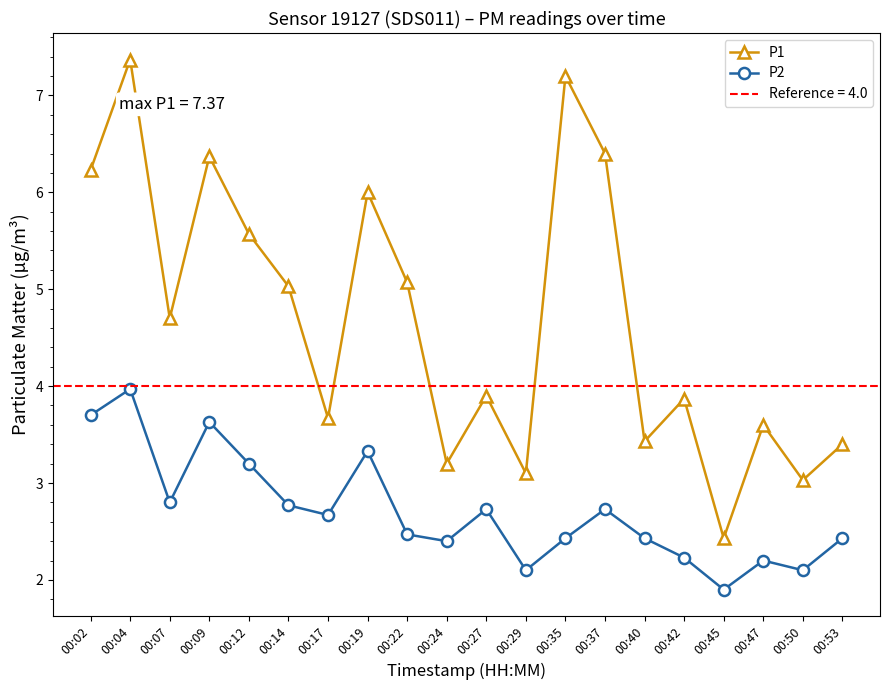

Reading right to left, what are all the values shown in this chart?

P1: 3.4	3.0	3.6	2.4	3.9	3.4	6.4	7.2	3.1	3.9	3.2	5.1	6.0	3.7	5.0	5.6	6.4	4.7	7.4	6.2
P2: 2.4	2.1	2.2	1.9	2.2	2.4	2.7	2.4	2.1	2.7	2.4	2.5	3.3	2.7	2.8	3.2	3.6	2.8	4.0	3.7